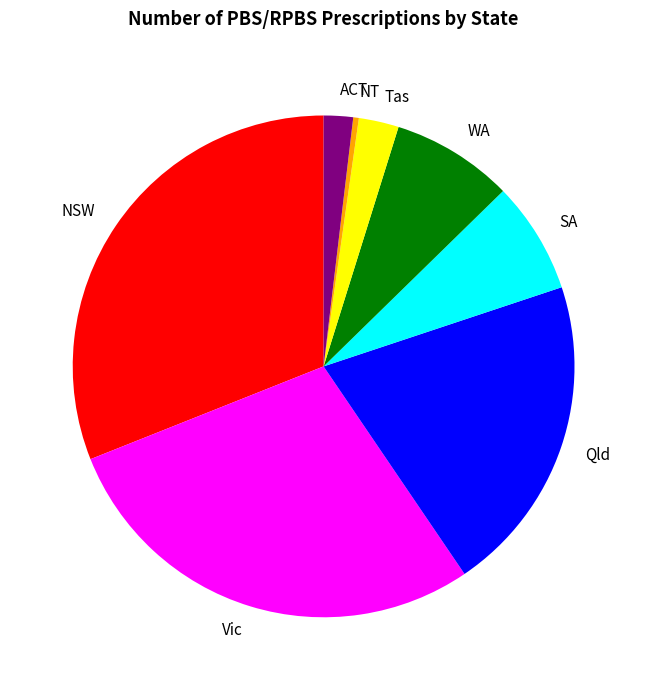

Does any single category account for the majority?

No